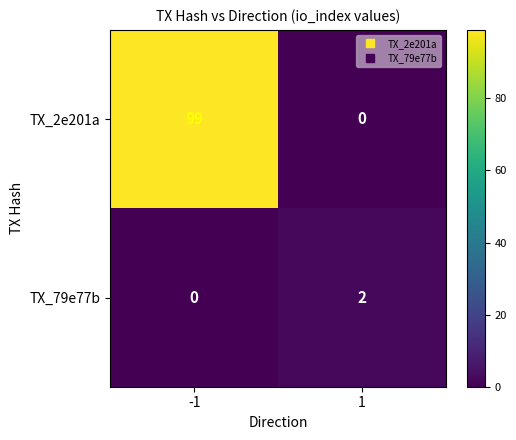

At 1, list the series in order from smallest to largest.

TX_2e201a, TX_79e77b